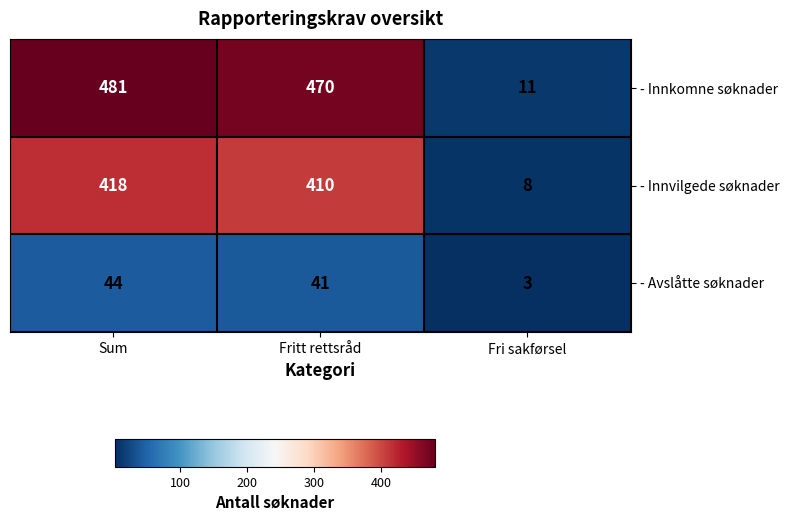

Which label corresponds to the smallest value in the chart?

Fri sakførsel